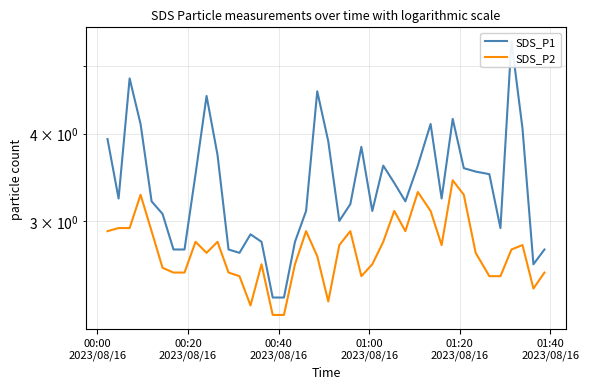

What is the value of the SDS_P2 point at the 5th from the left?

2.9